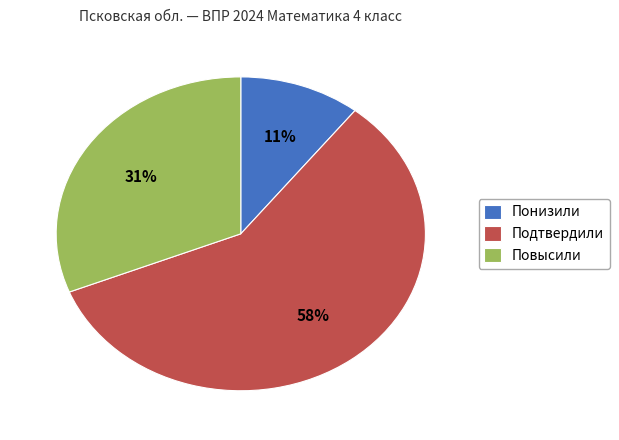

How many slices are in this pie chart?

3